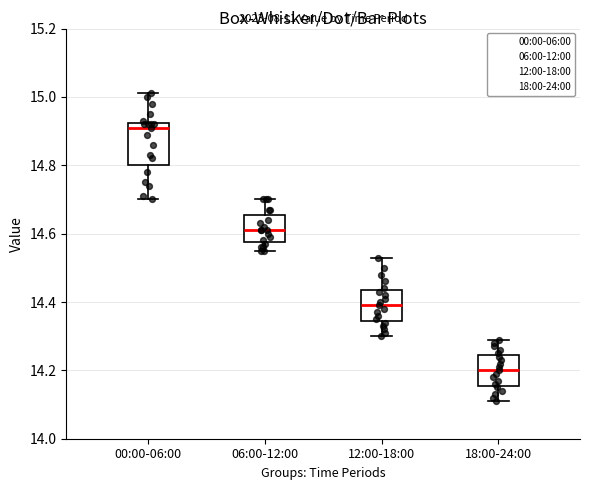

Reading left to right, transcribe this box plot: for each box, give where its median line is, the range the box spans, and where its two whiskers end, as read against the y-axis. The values are not printed on the chart, so give them approximately, as read against the axis.

00:00-06:00: median 14.92 (just below the box's upper edge), box 14.80 to 14.92, whiskers 14.70 to 15.02
06:00-12:00: median 14.62, box 14.58 to 14.66, whiskers 14.56 to 14.70
12:00-18:00: median 14.40, box 14.34 to 14.44, whiskers 14.30 to 14.54
18:00-24:00: median 14.20, box 14.16 to 14.24, whiskers 14.12 to 14.30